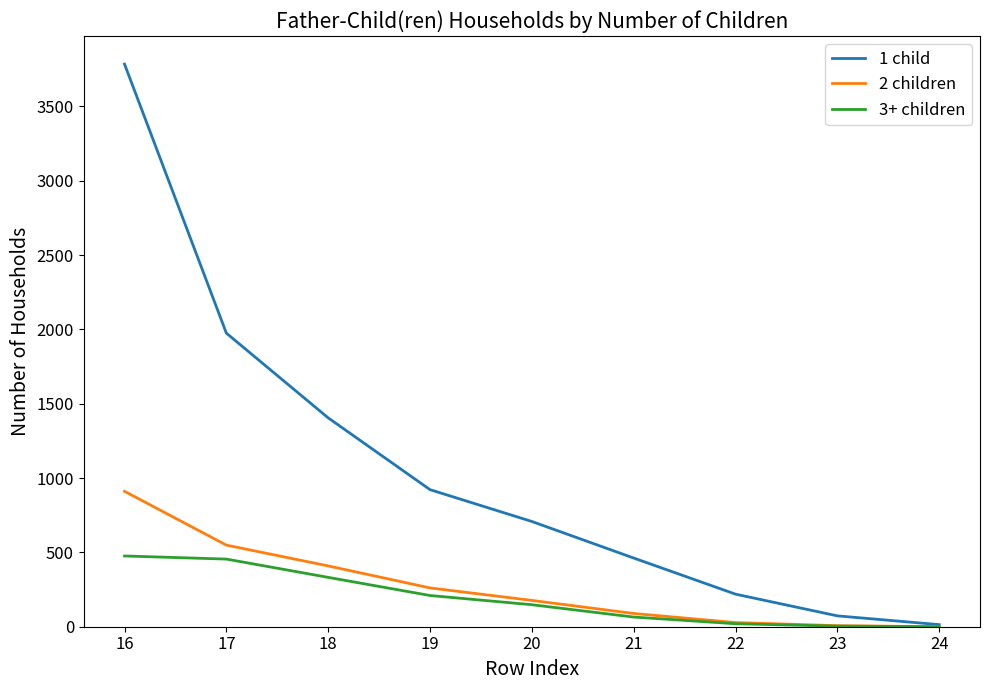

What value does the 1 child series have at 21?

462